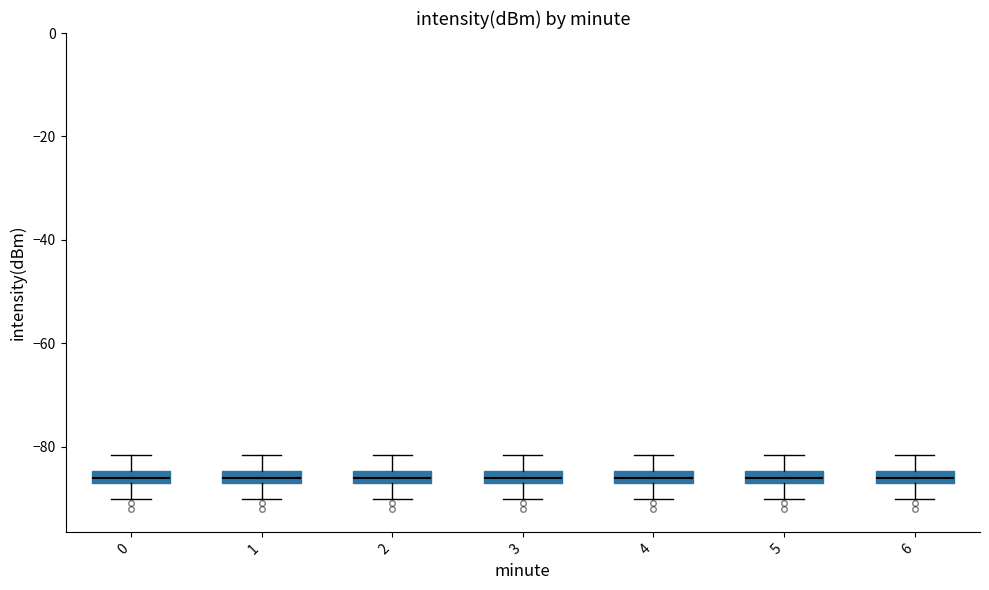

Where does the median line of the box at x = 5 sit on the y-axis? The values are not printed on the chart, so give them approximately, as read against the axis.

-86